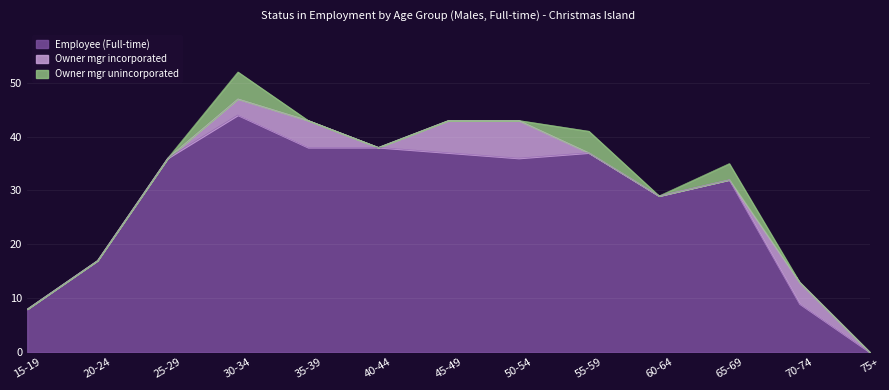

Where does the Employee (Full-time) series first go above 36?

30-34